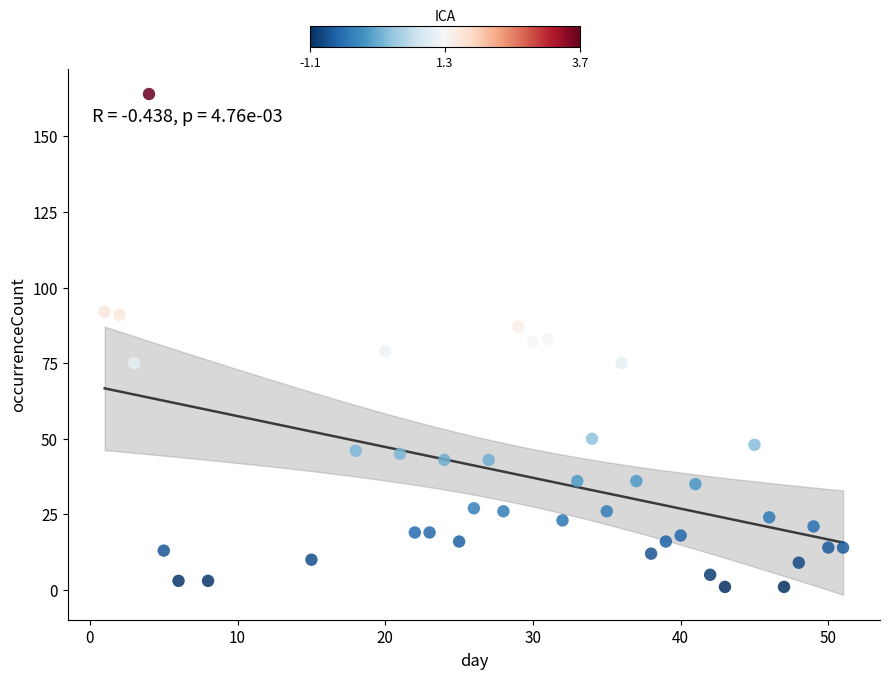

What is the range of Y values (max minus min)?

163